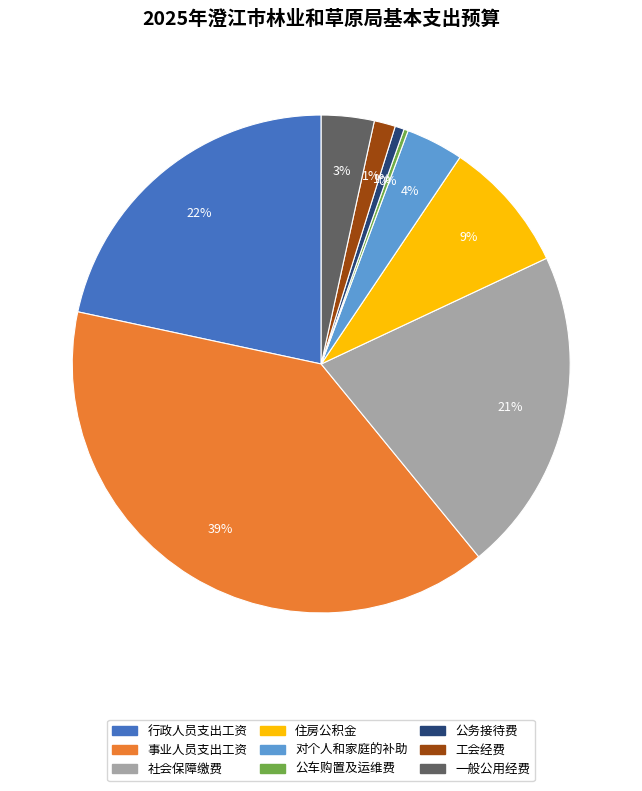

Is 公务接待费 the majority of the pie?

No